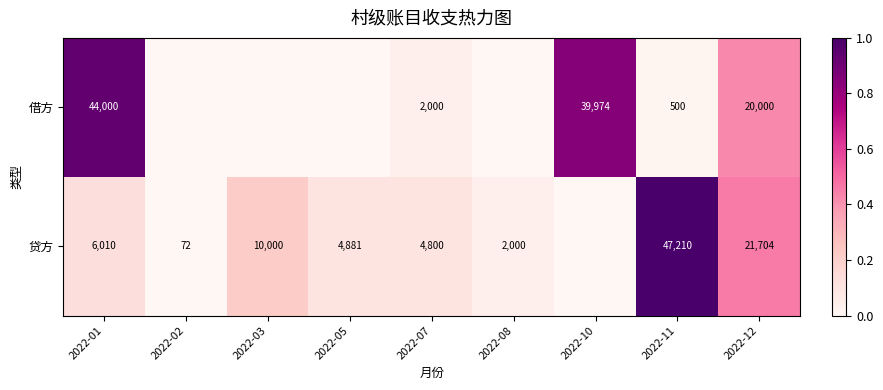

Is the value of 借方 at 2022-01 greater than the value of 贷方 at 2022-05?

Yes